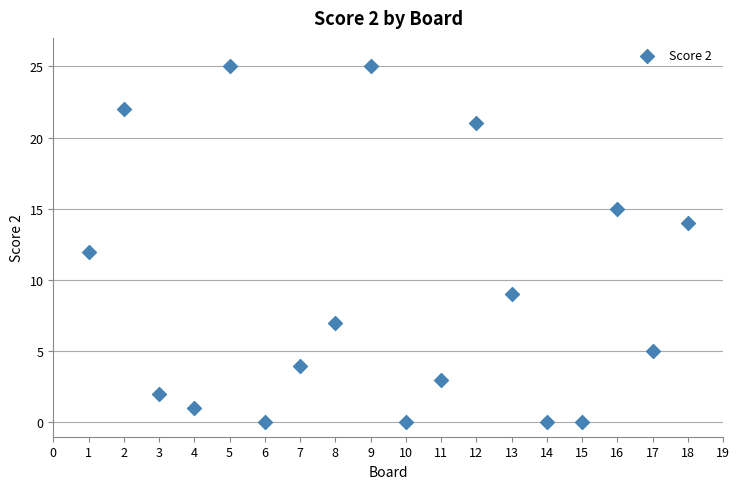

What is the range of Y values (max minus min)?

25